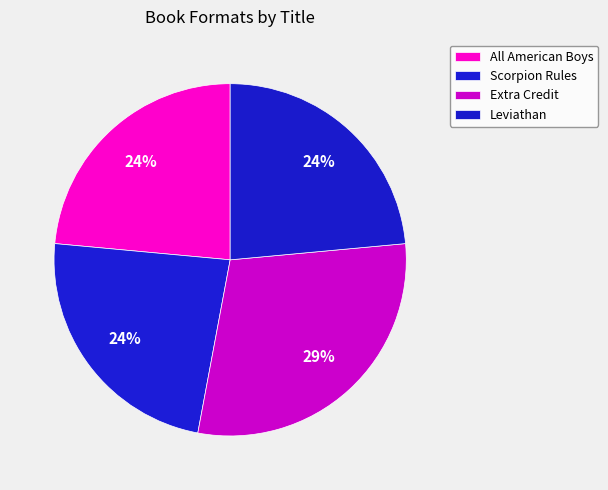

To the nearest percent, what portion does Leviathan represent?

24%